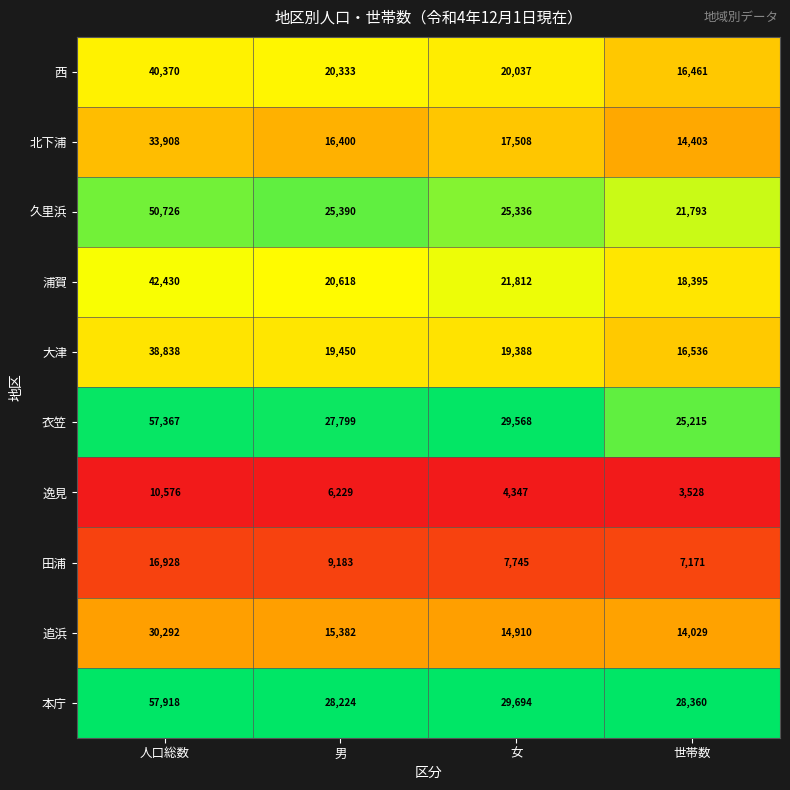

Where is 久里浜 nearest to the value 36259?

男